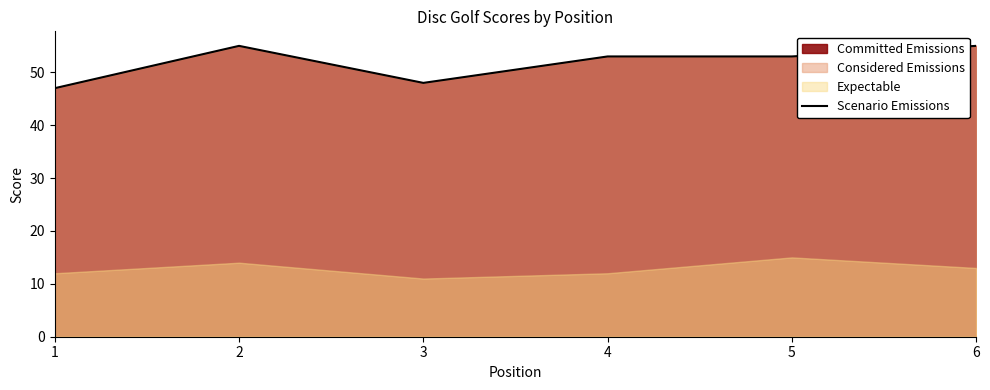

Which has a higher value, 1 or 5?

5